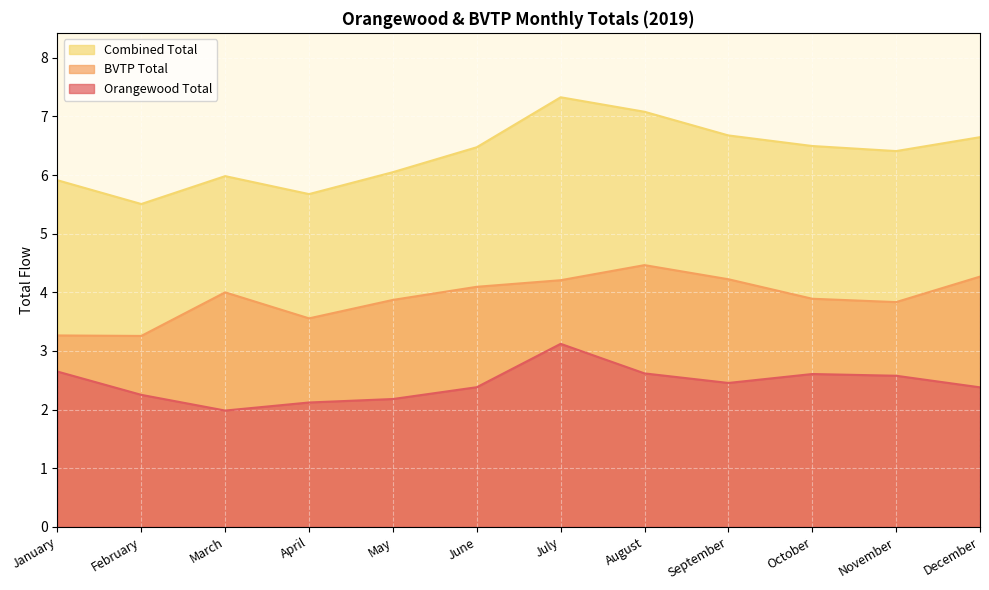

How many data points in Combined Total are less than 6?

4